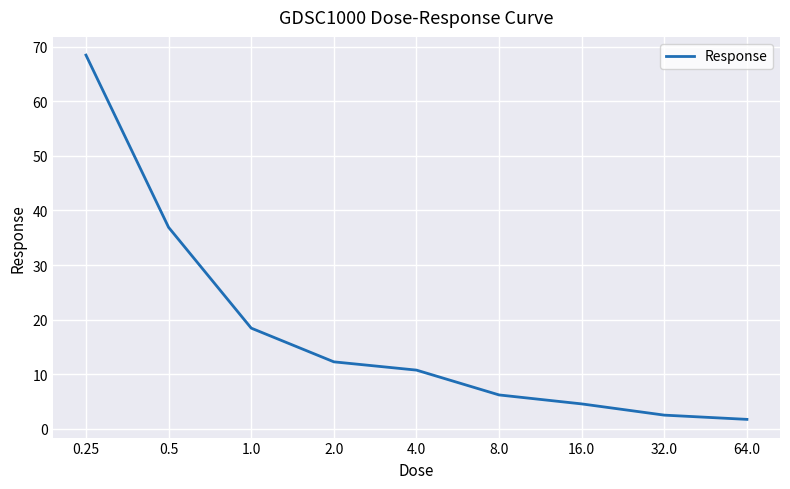

True or false: the data has more than 1 interior local peaks.

False